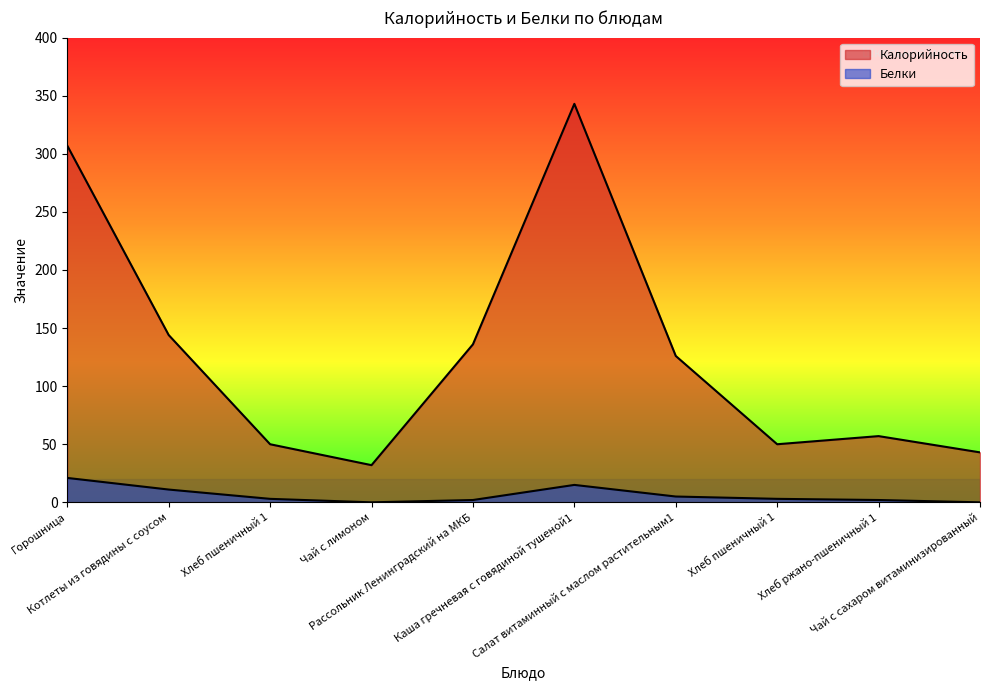

What is the average value of the Калорийность series?

129